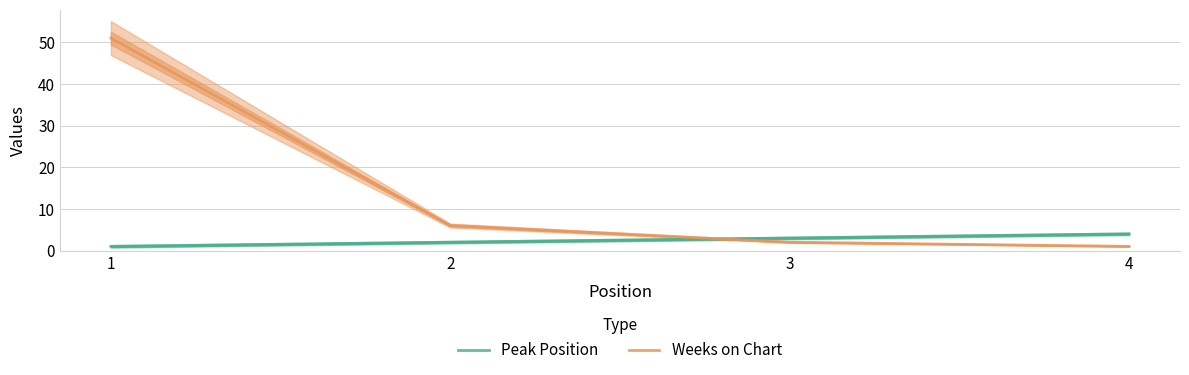

Which has a higher value, 2 or 1?

2